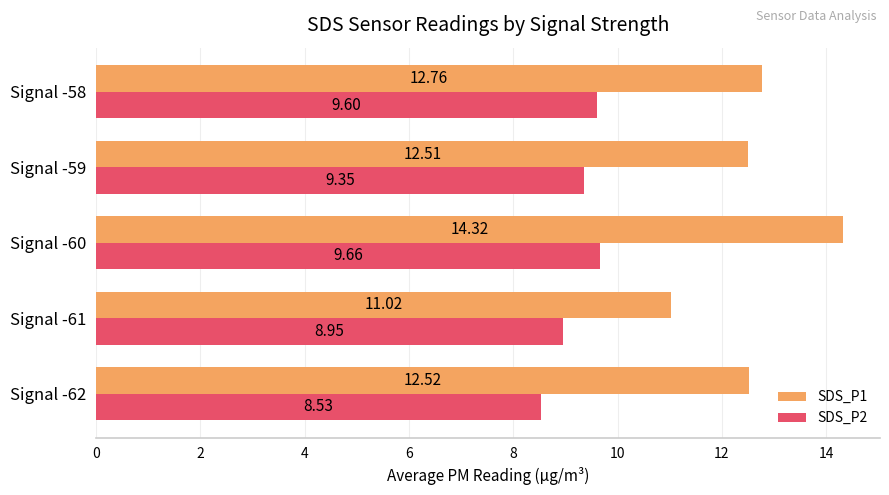

List the series in order of their overall mean, highest first.

SDS_P1, SDS_P2